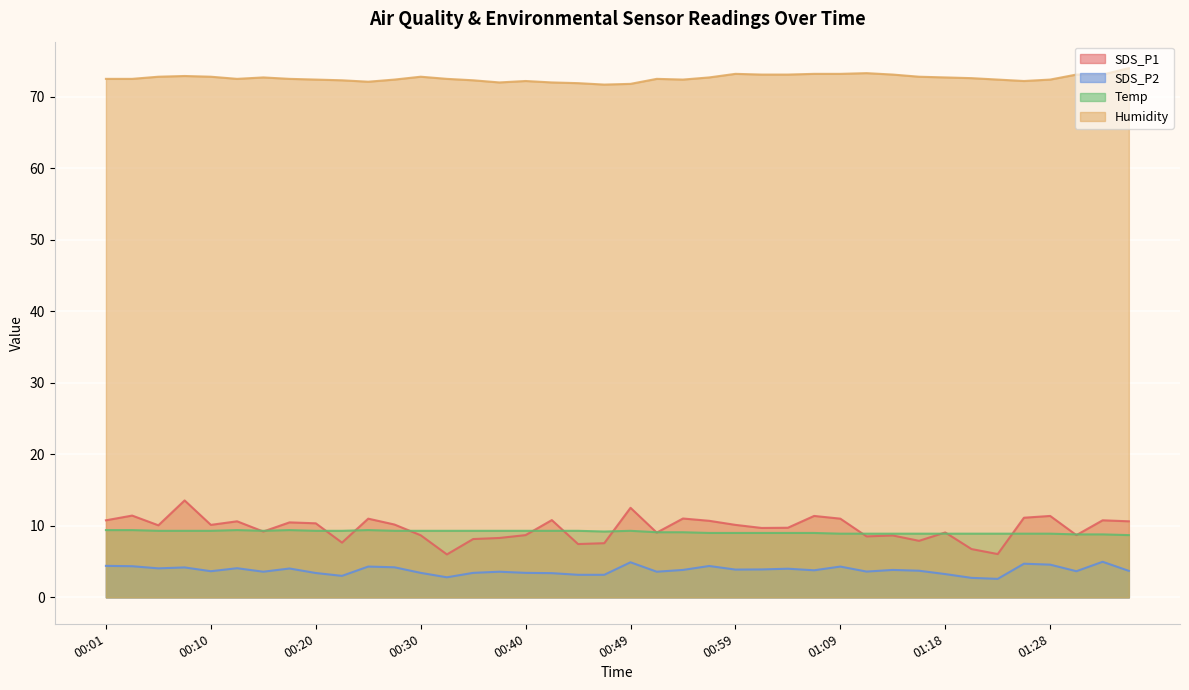

How many values in the Humidity series are below 72?

3